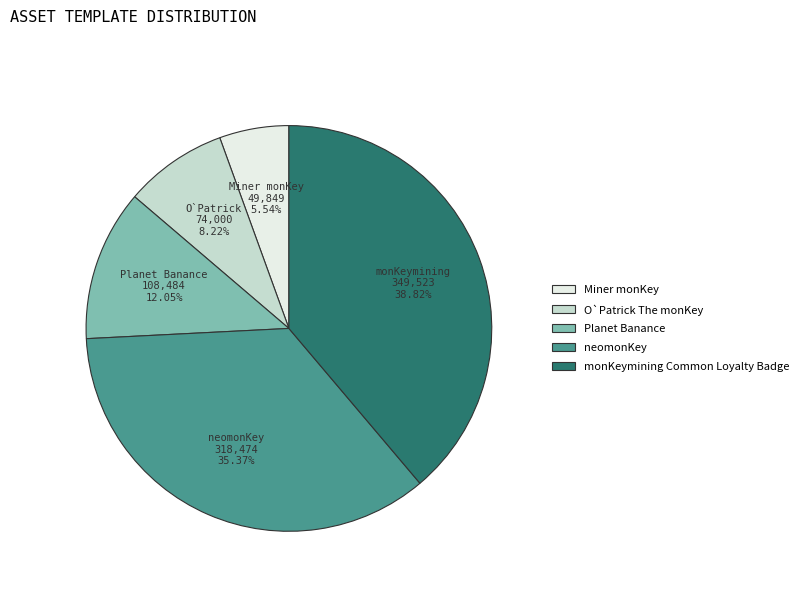

What is the smallest slice in the pie chart?

Miner monKey